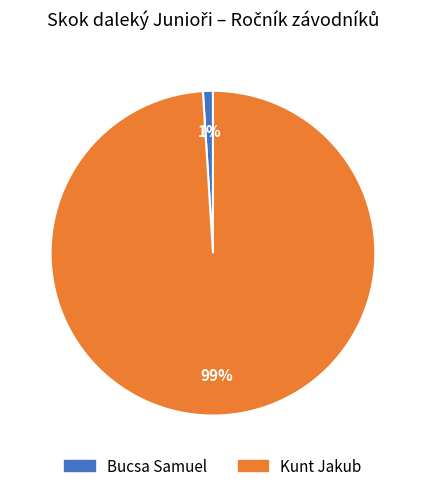

Which slice is the largest?

Kunt Jakub